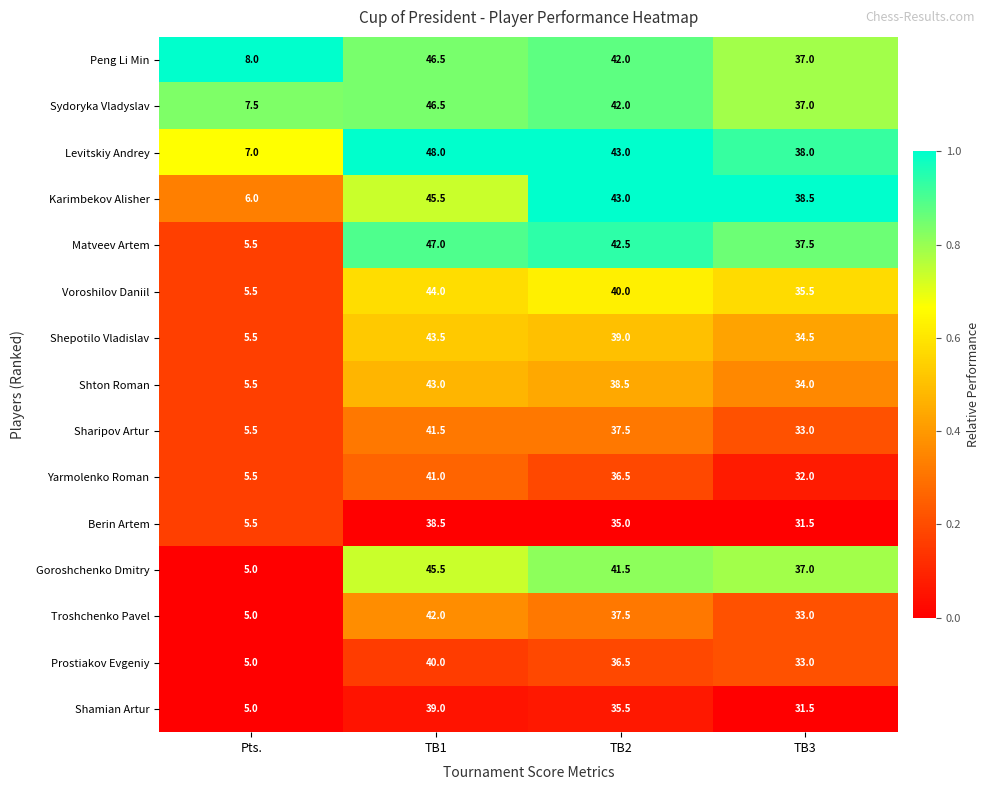

What is the sum of all Voroshilov Daniil values?

125.0